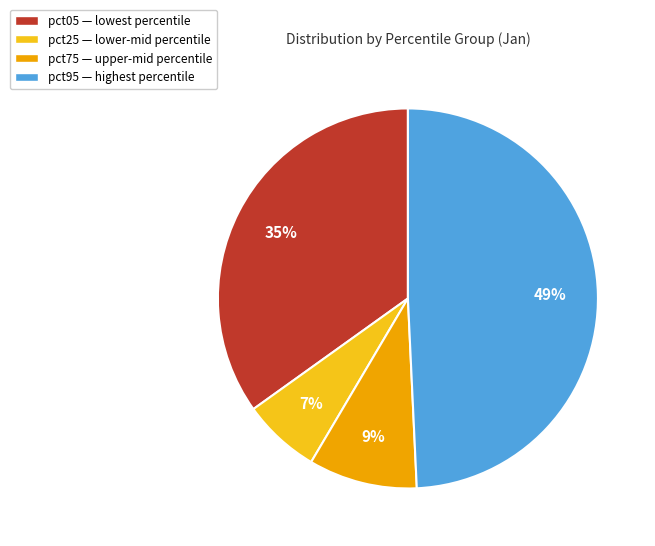

How many slices are in this pie chart?

4